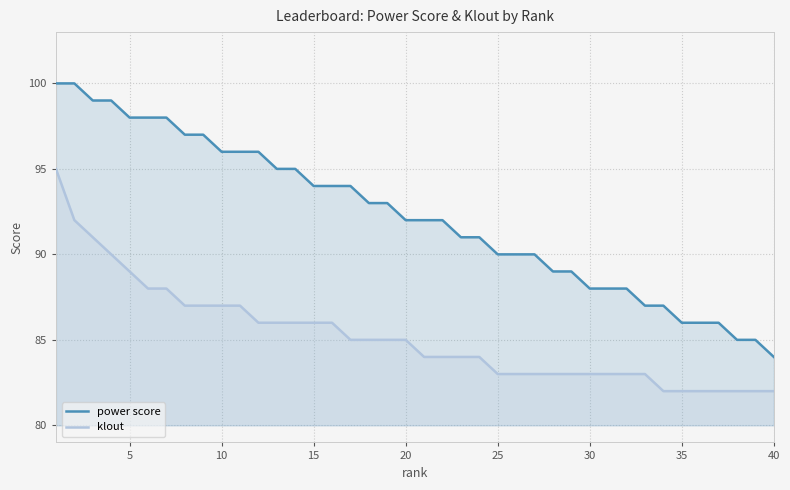

True or false: klout and power score intersect in this chart.

False